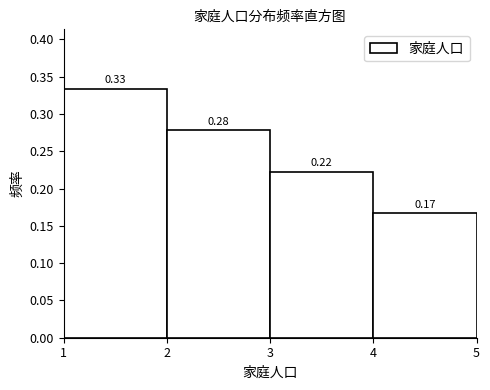

Over which range of the x-axis is the bar tallest?

1 to 2